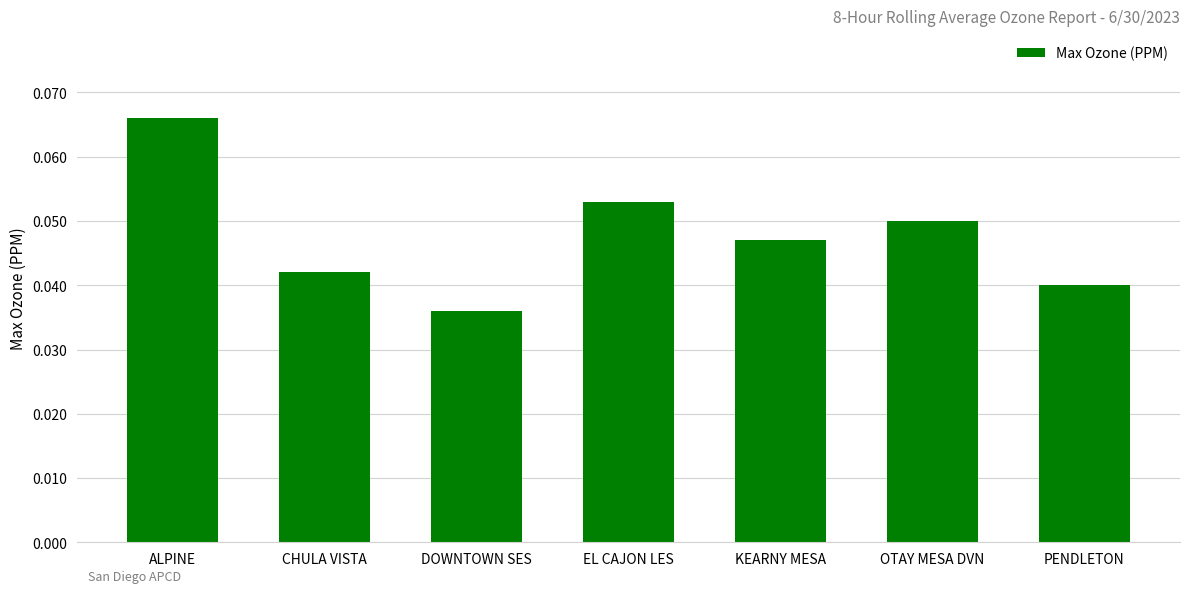

What is the label of the 7th bar from the left?

PENDLETON